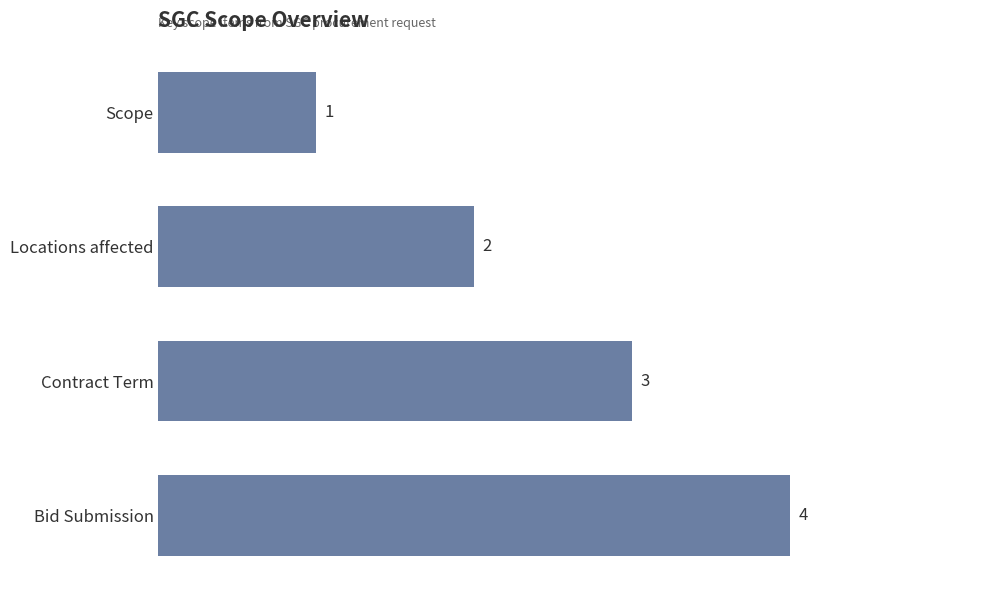

What is the difference between the maximum and minimum values?

3